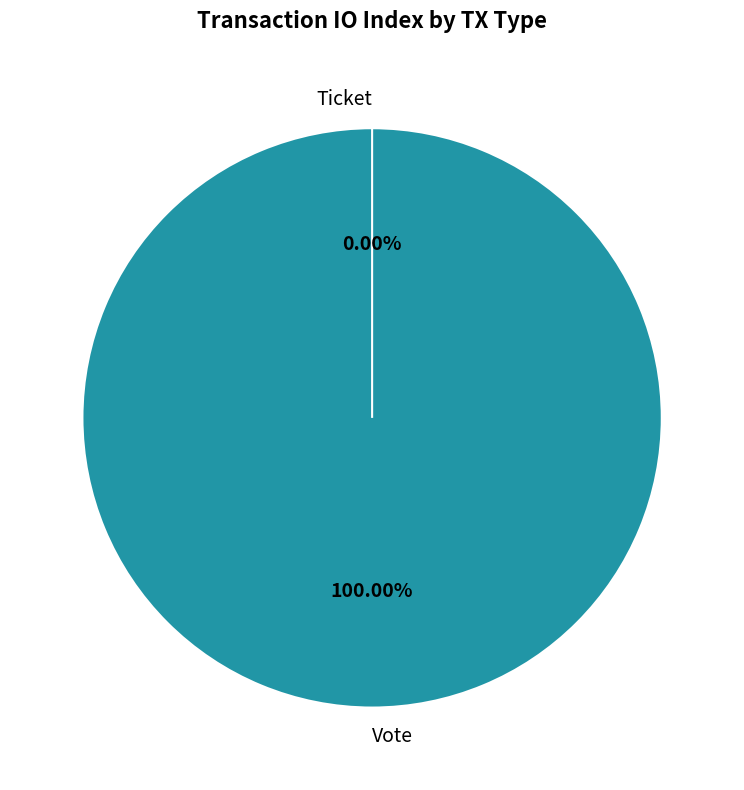

What percentage do Vote and Ticket together represent?

100.0%